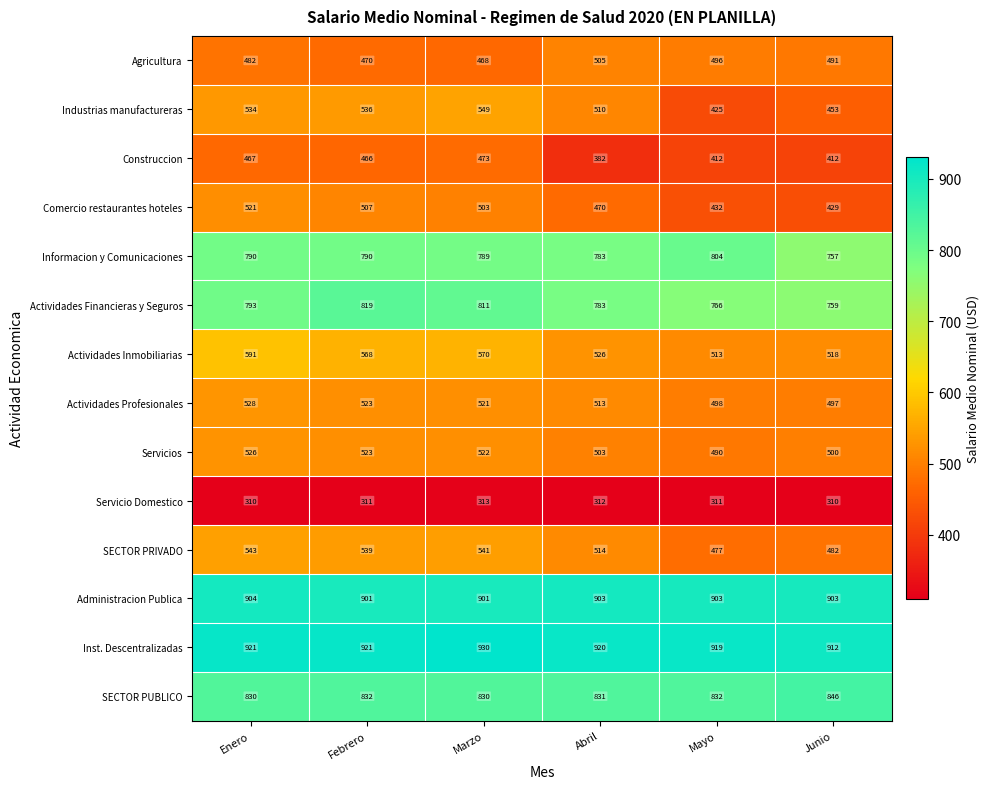

Rank the categories by Actividades Inmobiliarias value from highest to lowest.

Enero, Marzo, Febrero, Abril, Junio, Mayo